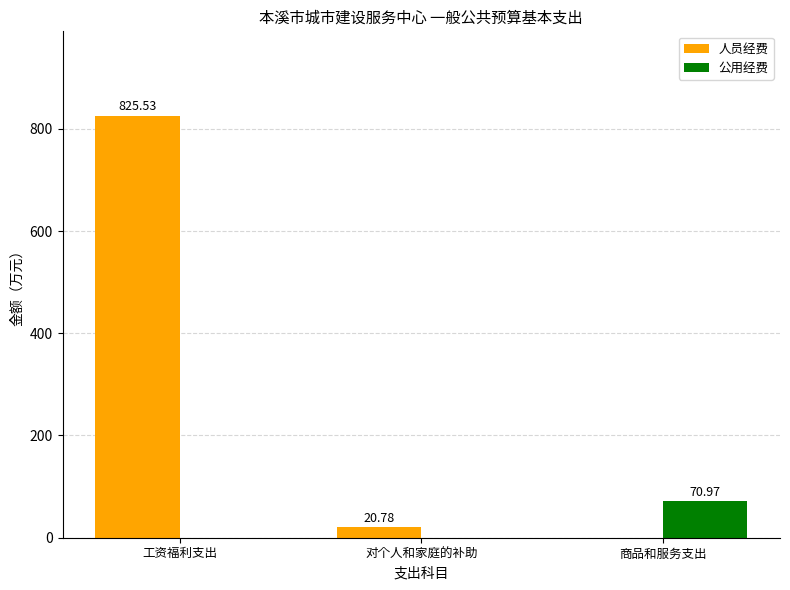

Which series changed the most between 工资福利支出 and 商品和服务支出?

人员经费